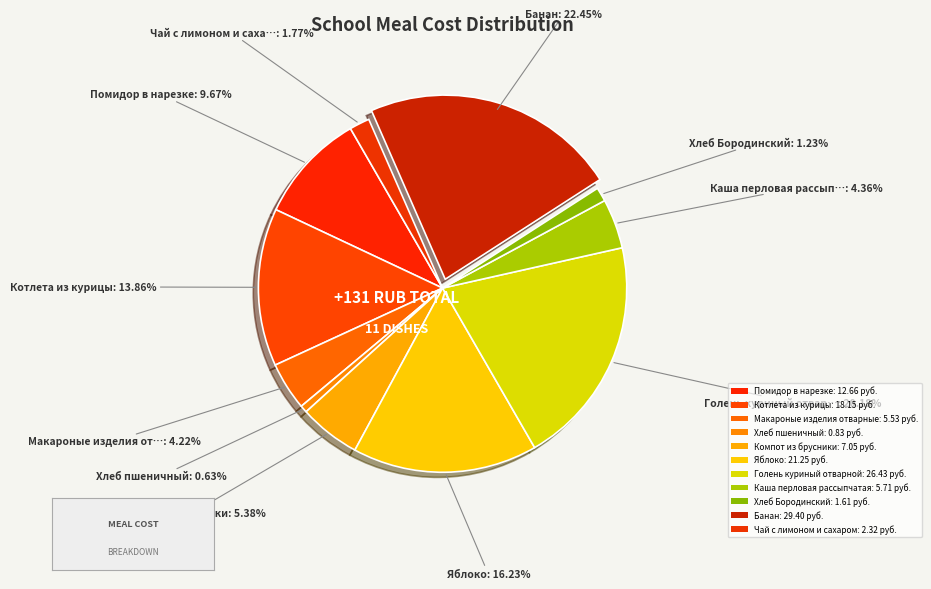

Rank the categories by value from lowest to highest.

Хлеб пшеничный, Хлеб Бородинский, Чай с лимоном и сахаром, Макароные изделия отварные, Каша перловая рассыпчатая, Компот из брусники, Помидор в нарезке, Котлета из курицы, Яблоко, Голень куриный отварной, Банан